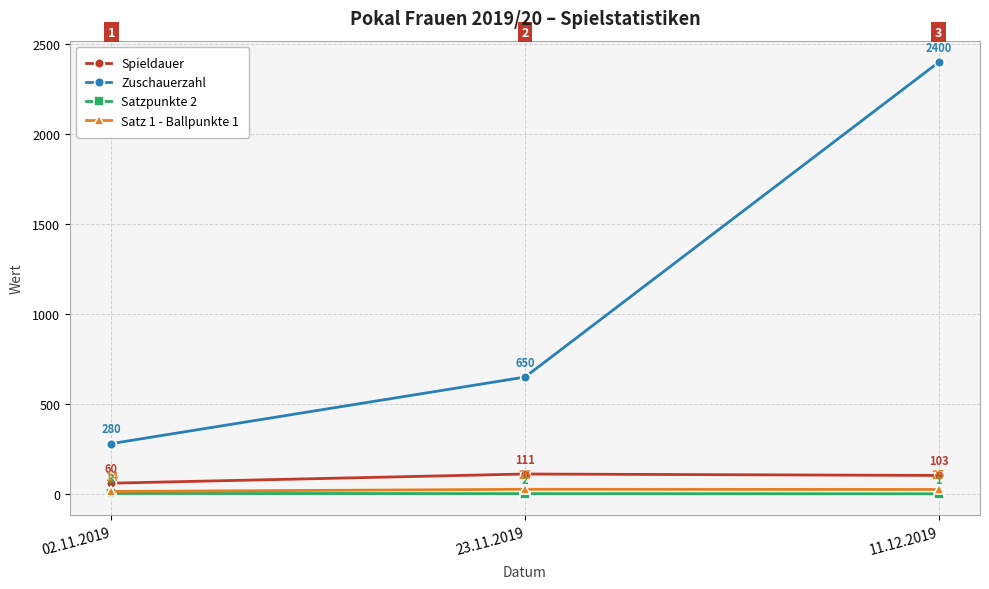

At 11.12.2019, list the series in order from smallest to largest.

Satzpunkte 2, Satz 1 - Ballpunkte 1, Spieldauer, Zuschauerzahl